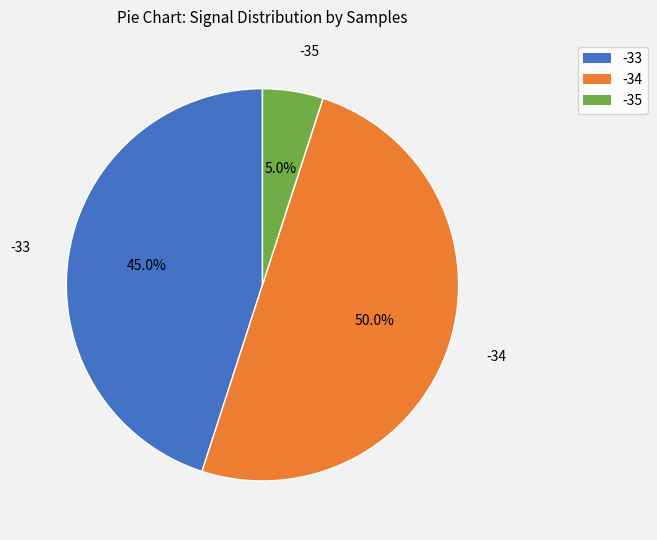

Rank the categories by value from lowest to highest.

-35, -33, -34